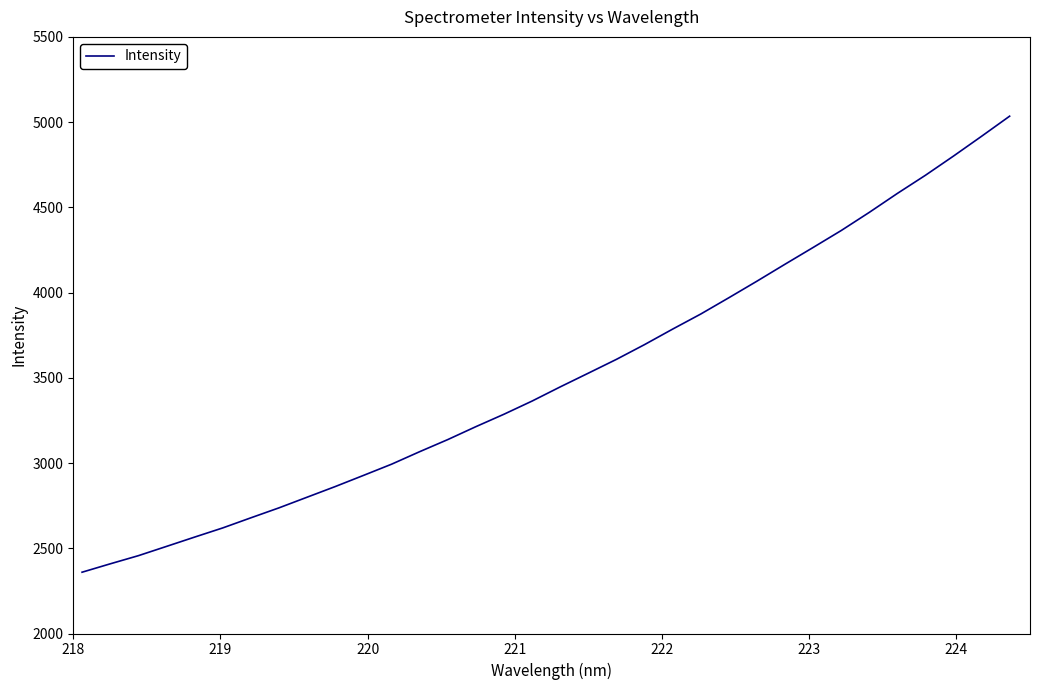

What is the difference between the maximum and second lowest values?

2626.2